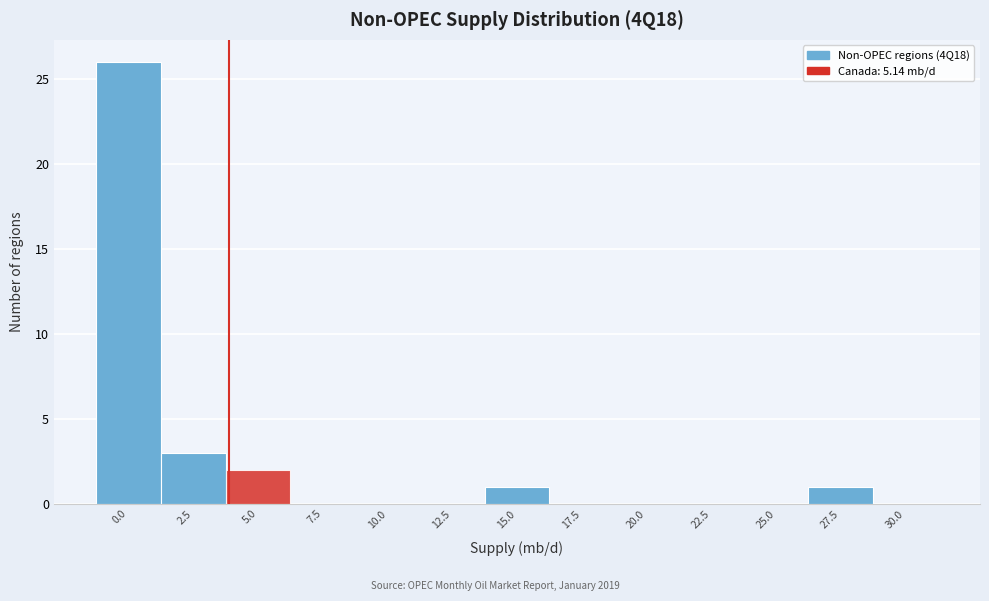

Reading left to right, what are all the values shown in this chart?

0.0=26	2.5=3	5.0=2	7.5=0	10.0=0	12.5=0	15.0=1	17.5=0	20.0=0	22.5=0	25.0=0	27.5=1	30.0=0